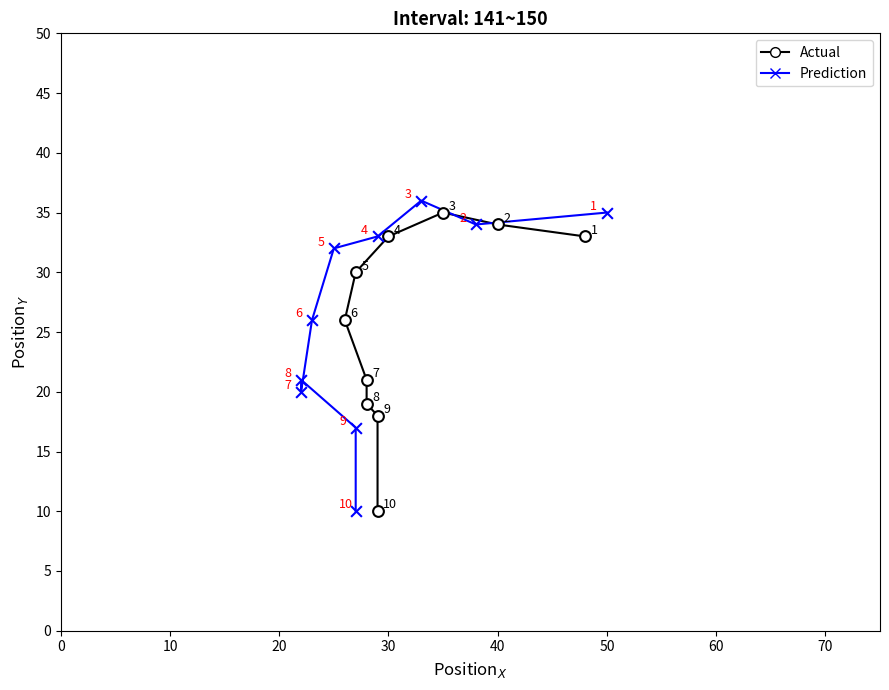

What are all the series names shown in the legend?

Actual, Prediction